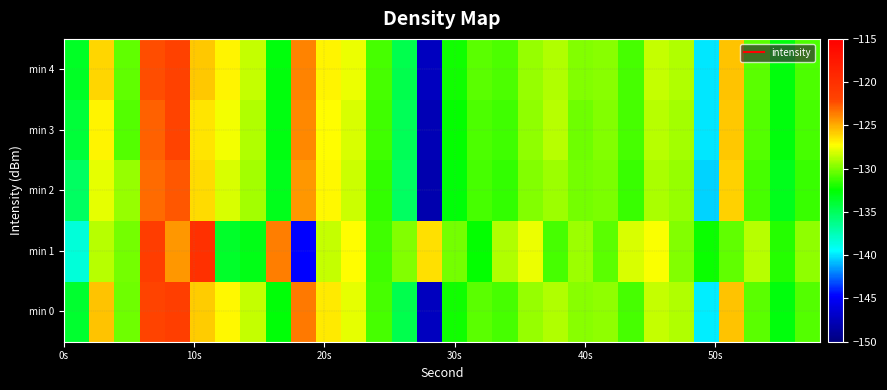

Reading right to left, list all the values displayed in this chart.

min 0: -130.9	-132.8	-130.6	-125.6	-139.9	-128.9	-128.5	-131.0	-129.6	-129.7	-128.9	-129.4	-131.0	-130.6	-132.2	-147.4	-134.6	-131.0	-127.8	-126.7	-123.6	-132.8	-128.4	-127.1	-125.9	-121.5	-122.0	-130.3	-125.6	-133.8
min 1: -129.6	-131.8	-128.7	-130.5	-132.3	-129.9	-127.4	-128.1	-130.7	-129.3	-131.0	-127.6	-128.9	-132.5	-130.1	-126.4	-129.8	-131.2	-127.3	-128.5	-144.8	-123.7	-133.1	-133.6	-120.0	-124.4	-121.3	-130.1	-128.7	-138.5
min 2: -131.3	-133.3	-131.1	-126.0	-140.3	-129.4	-129.0	-131.4	-130.0	-130.1	-129.3	-129.9	-131.5	-131.1	-132.7	-148.0	-135.1	-131.5	-128.3	-127.1	-124.3	-133.2	-129.1	-128.0	-126.3	-122.6	-123.1	-129.4	-127.8	-135.2
min 3: -131.0	-132.9	-130.8	-125.7	-140.0	-129.1	-128.7	-131.1	-129.8	-130.3	-128.7	-129.6	-131.2	-130.9	-132.4	-147.8	-134.9	-131.2	-128.0	-127.3	-124.0	-133.0	-128.9	-127.5	-126.6	-122.1	-122.8	-130.8	-126.9	-134.1
min 4: -130.9	-132.8	-130.6	-125.6	-139.9	-128.9	-128.5	-131.0	-129.7	-129.8	-128.9	-129.4	-130.9	-130.7	-132.2	-147.4	-134.6	-131.0	-127.6	-126.9	-123.8	-132.9	-128.5	-127.0	-125.7	-121.7	-122.3	-130.5	-126.1	-133.5